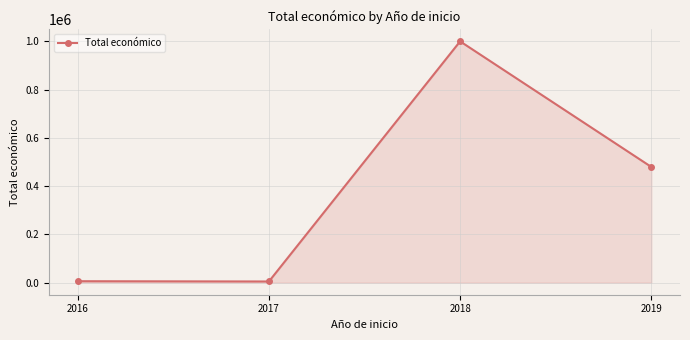

How many data points does each series have?

4